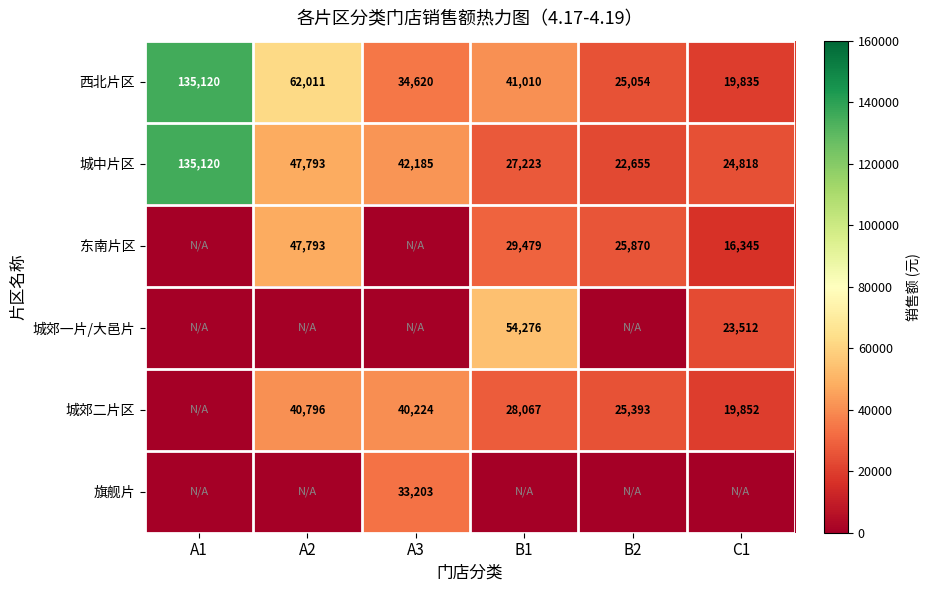

Is the value of 城中片区 at B1 greater than the value of 东南片区 at B2?

Yes